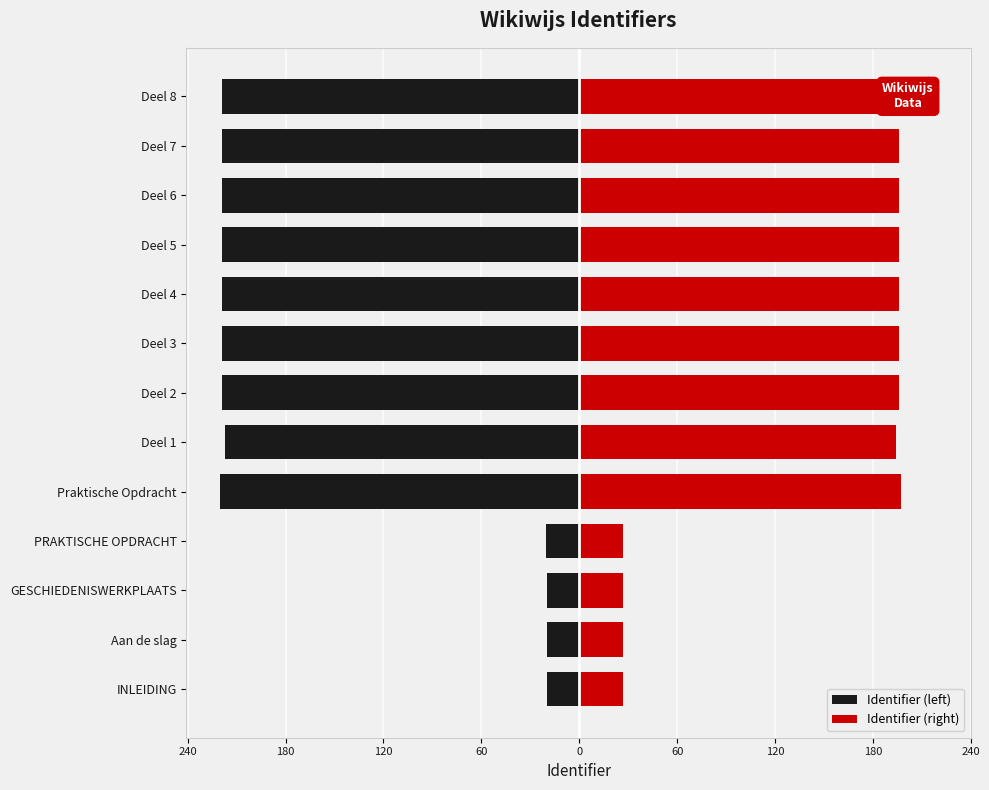

Is it true that Identifier (right) equals 334.5 at Deel 4?

False